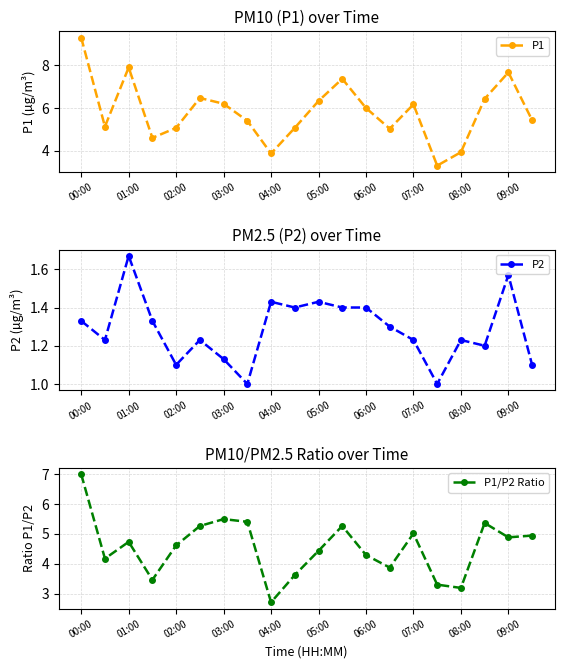

Is this an area chart (filled region under the line)?

No